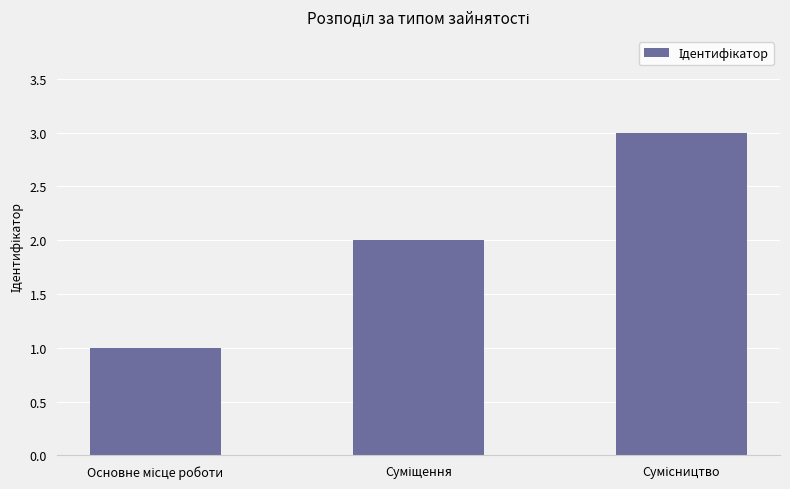

What is the maximum value shown in the chart?

3